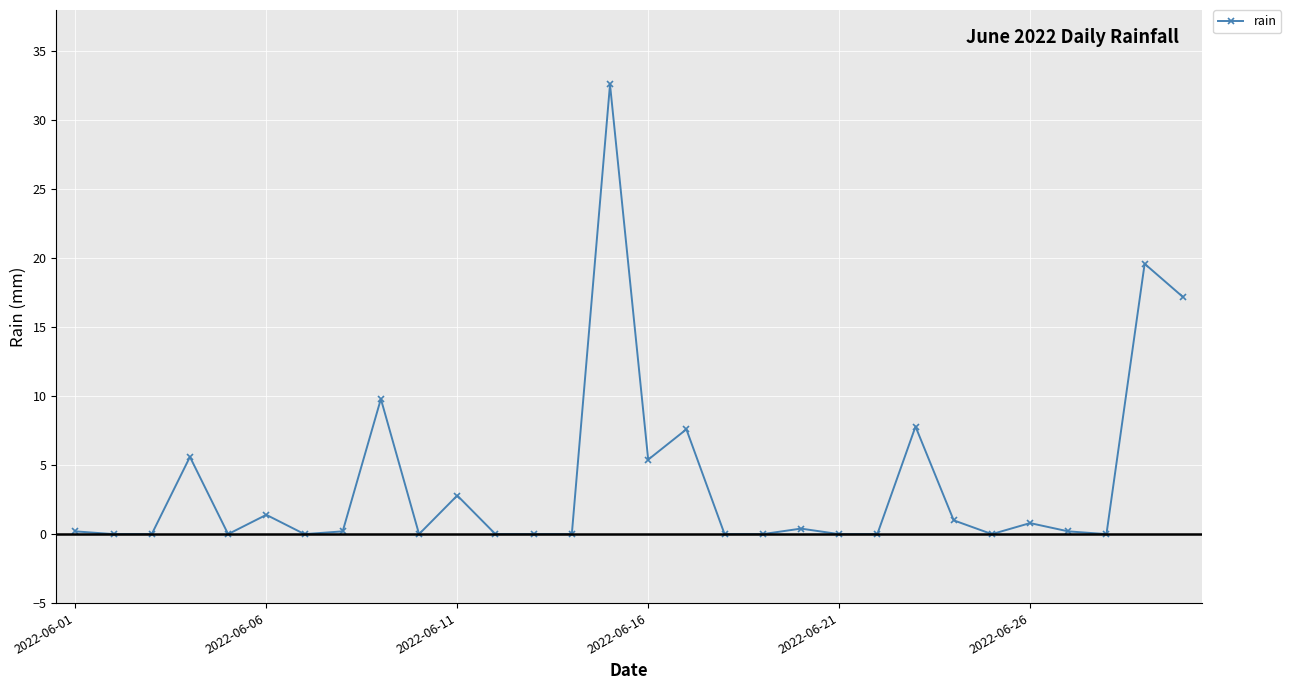

What is the average value?

3.8